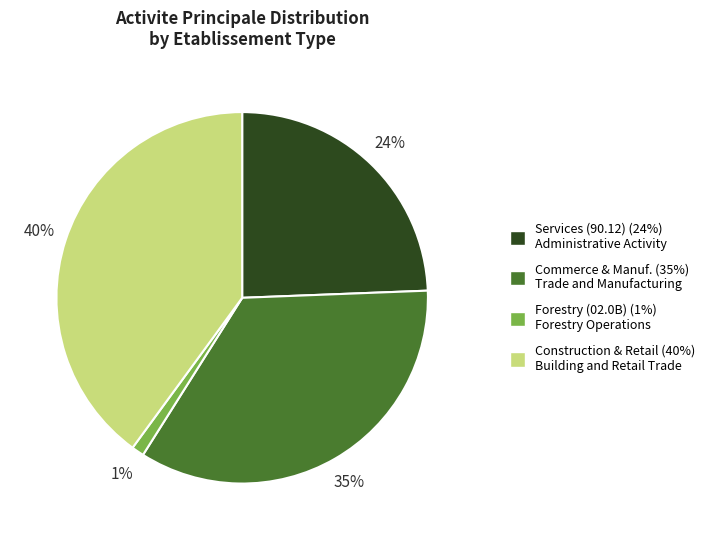

Is there a majority slice in this chart?

No